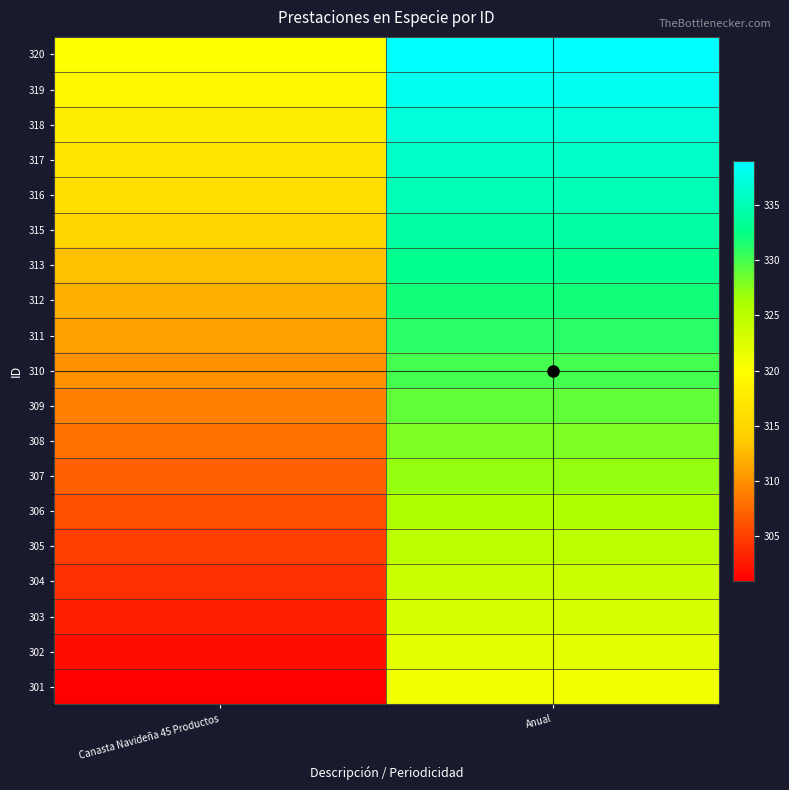

Reading left to right, list all the values displayed in this chart.

301: Canasta Navideña 45 Productos=301	Anual=321
302: Canasta Navideña 45 Productos=302	Anual=322
303: Canasta Navideña 45 Productos=303	Anual=323
304: Canasta Navideña 45 Productos=304	Anual=324
305: Canasta Navideña 45 Productos=305	Anual=325
306: Canasta Navideña 45 Productos=306	Anual=326
307: Canasta Navideña 45 Productos=307	Anual=327
308: Canasta Navideña 45 Productos=308	Anual=328
309: Canasta Navideña 45 Productos=309	Anual=329
310: Canasta Navideña 45 Productos=310	Anual=330
311: Canasta Navideña 45 Productos=311	Anual=331
312: Canasta Navideña 45 Productos=312	Anual=332
313: Canasta Navideña 45 Productos=313	Anual=333
315: Canasta Navideña 45 Productos=315	Anual=334
316: Canasta Navideña 45 Productos=316	Anual=335
317: Canasta Navideña 45 Productos=317	Anual=336
318: Canasta Navideña 45 Productos=318	Anual=337
319: Canasta Navideña 45 Productos=319	Anual=338
320: Canasta Navideña 45 Productos=320	Anual=339